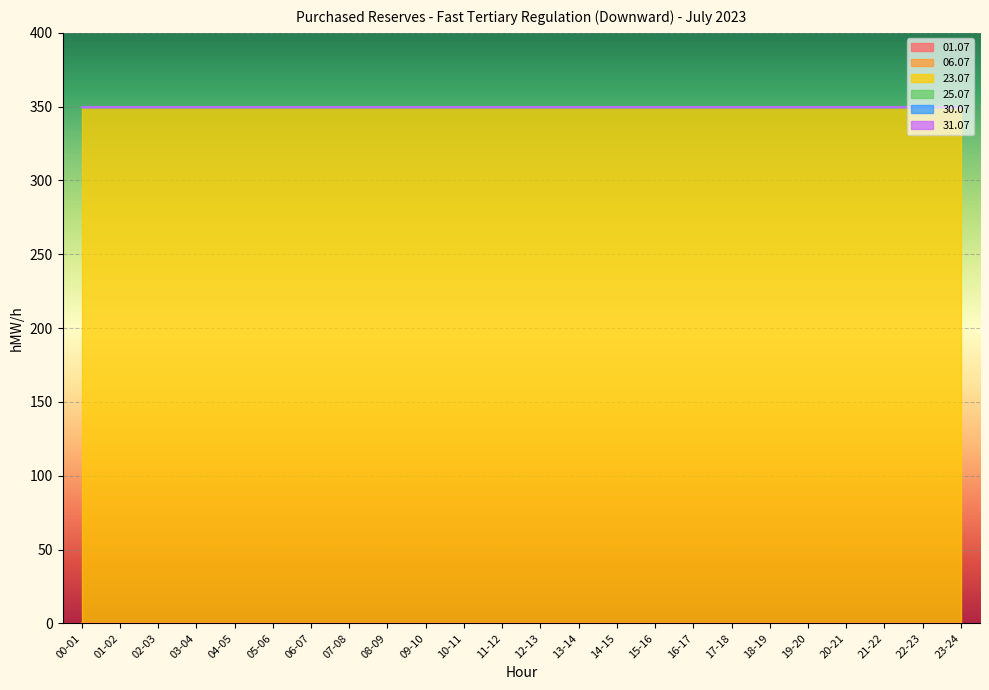

Is the value of 23.07 at 08-09 greater than the value of 25.07 at 15-16?

Yes